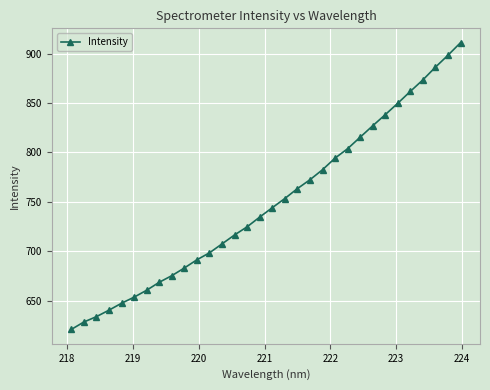

What is the average value?

748.8